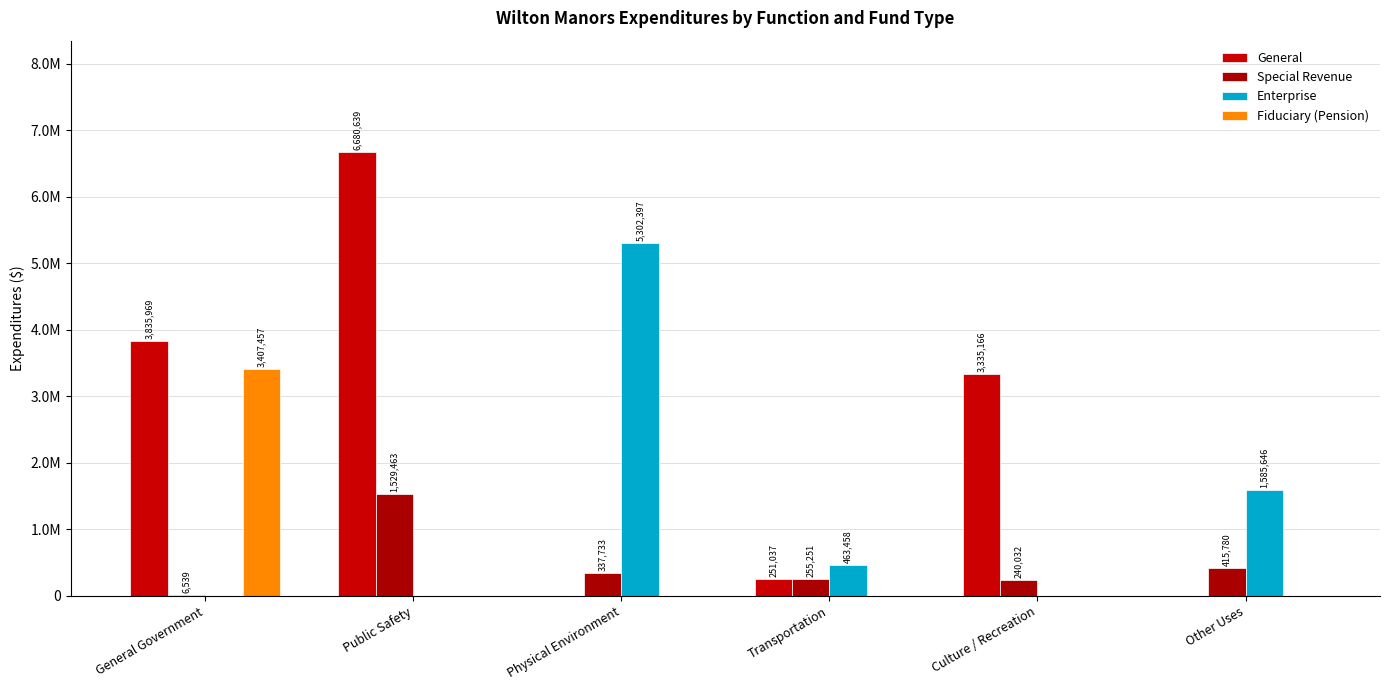

Reading left to right, list all the values displayed in this chart.

General: General Government=3835969	Public Safety=6680639	Physical Environment=0	Transportation=251037	Culture / Recreation=3335166	Other Uses=0
Special Revenue: General Government=6539	Public Safety=1529463	Physical Environment=337733	Transportation=255251	Culture / Recreation=240032	Other Uses=415780
Enterprise: General Government=0	Public Safety=0	Physical Environment=5302397	Transportation=463458	Culture / Recreation=0	Other Uses=1585646
Fiduciary (Pension): General Government=3407457	Public Safety=0	Physical Environment=0	Transportation=0	Culture / Recreation=0	Other Uses=0